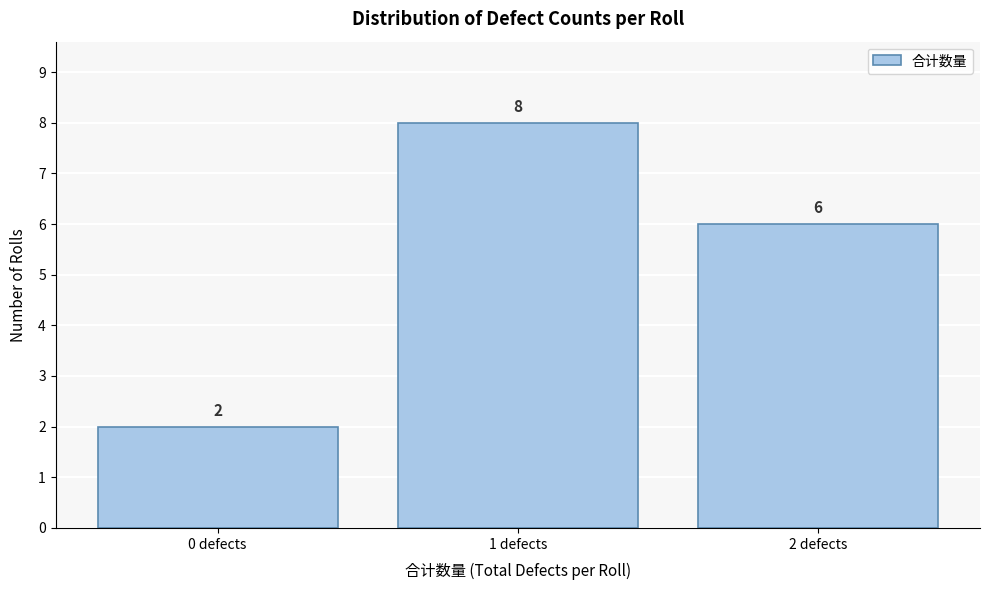

Reading left to right, transcribe this chart: for each bar, give the range it covers on the x-axis and its height.

-0.5 to 0.5: 2
0.5 to 1.5: 8
1.5 to 2.5: 6